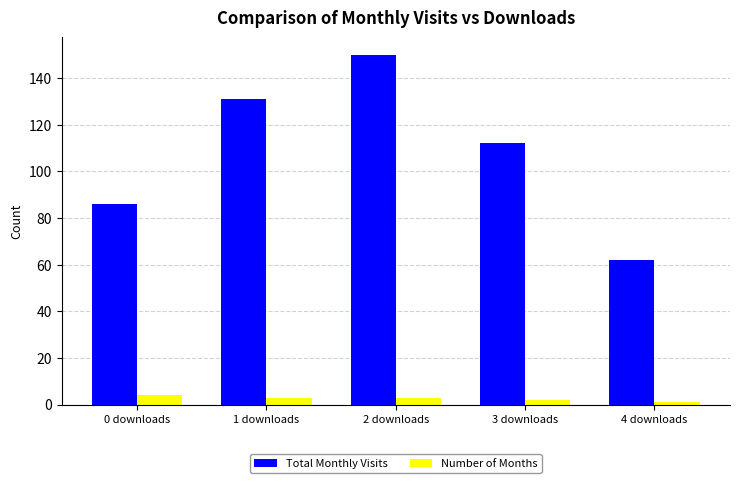

Reading left to right, what are all the values shown in this chart?

Total Monthly Visits: 86	131	150	112	62
Number of Months: 4	3	3	2	1